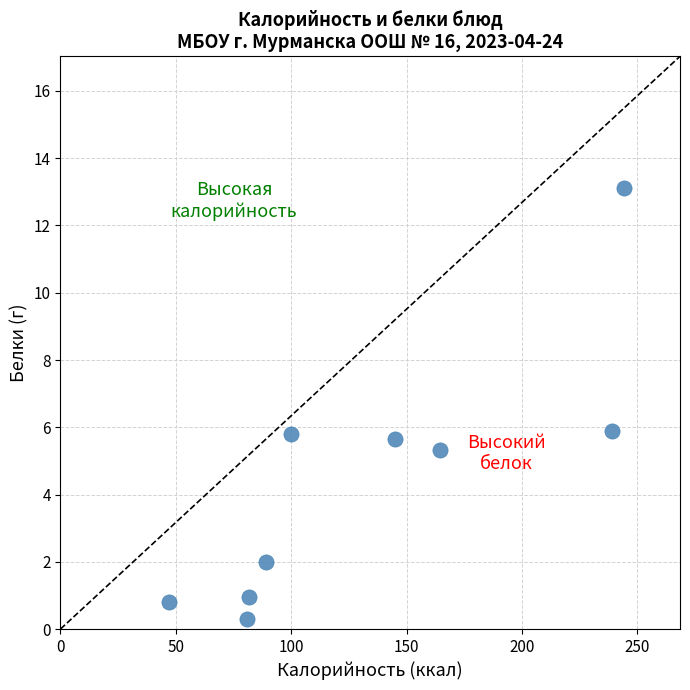

What is the range of Y values (max minus min)?

12.8